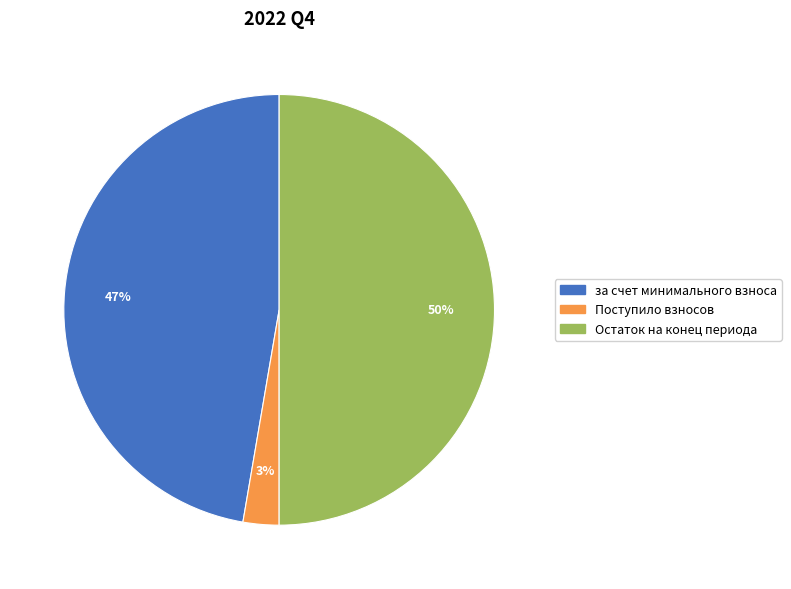

Rank the categories by value from lowest to highest.

Поступило взносов, за счет минимального взноса, Остаток на конец периода